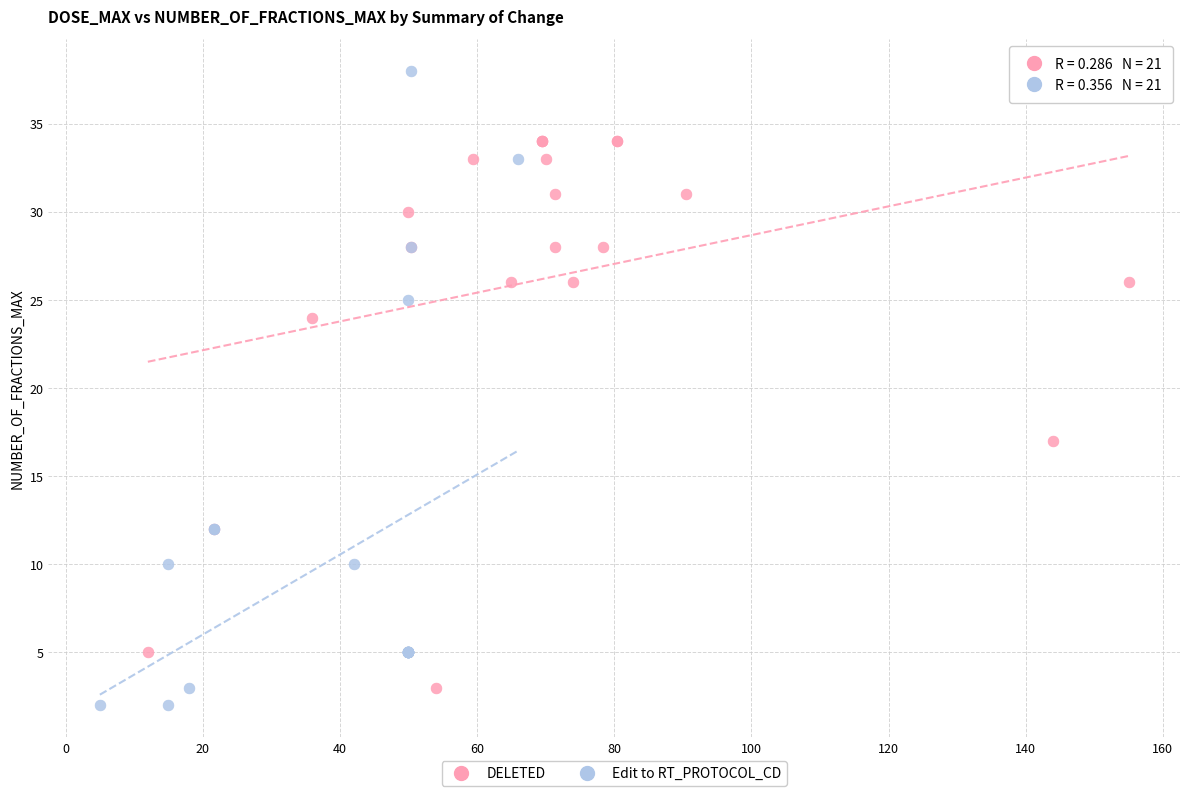

Which series contains the highest Y value?

Edit to RT_PROTOCOL_CD